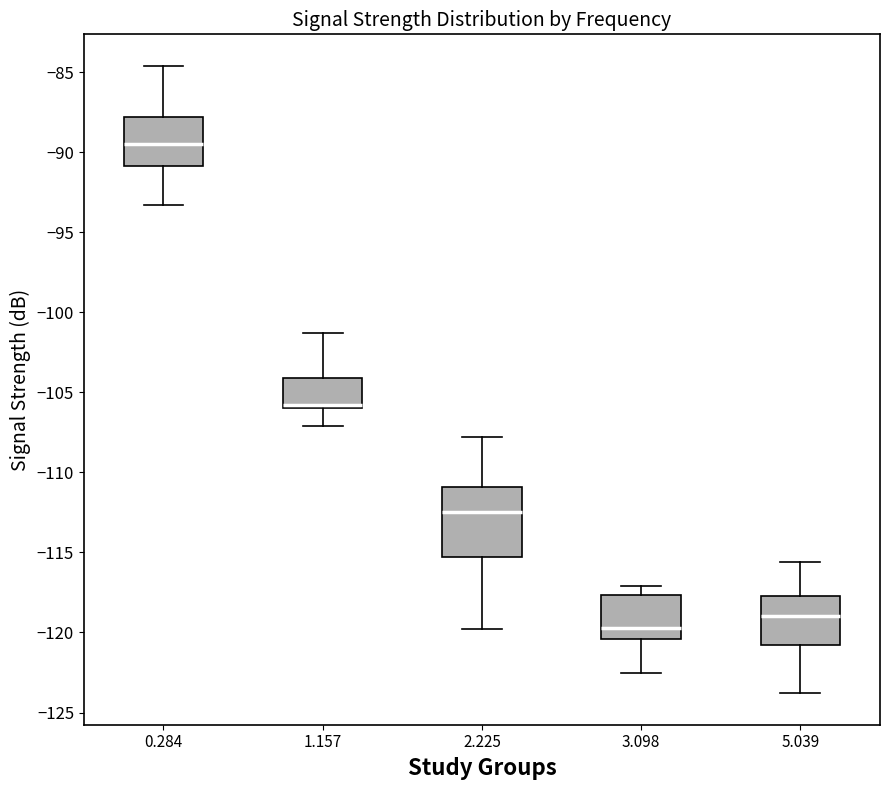

Reading left to right, transcribe this box plot: for each box, give where its median line is, the range the box spans, and where its two whiskers end, as read against the y-axis. The values are not printed on the chart, so give them approximately, as read against the axis.

0.284: median -89.5, box -91.0 to -88.0, whiskers -93.5 to -84.5
1.157: median -106.0 (just above the box's lower edge), box -106.0 to -104.0, whiskers -107.0 to -101.5
2.225: median -112.5, box -115.5 to -111.0, whiskers -120.0 to -108.0
3.098: median -119.5, box -120.5 to -117.5, whiskers -122.5 to -117.0
5.039: median -119.0, box -121.0 to -117.5, whiskers -124.0 to -115.5